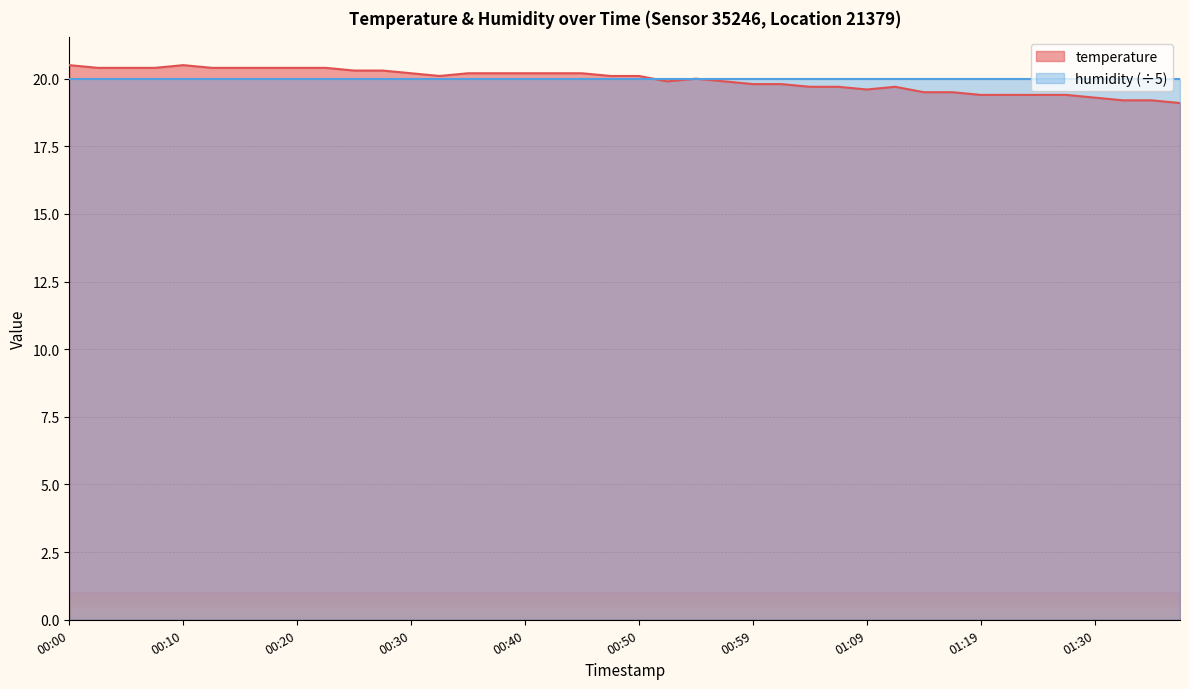

What is the label of the 6th point from the right?

01:25